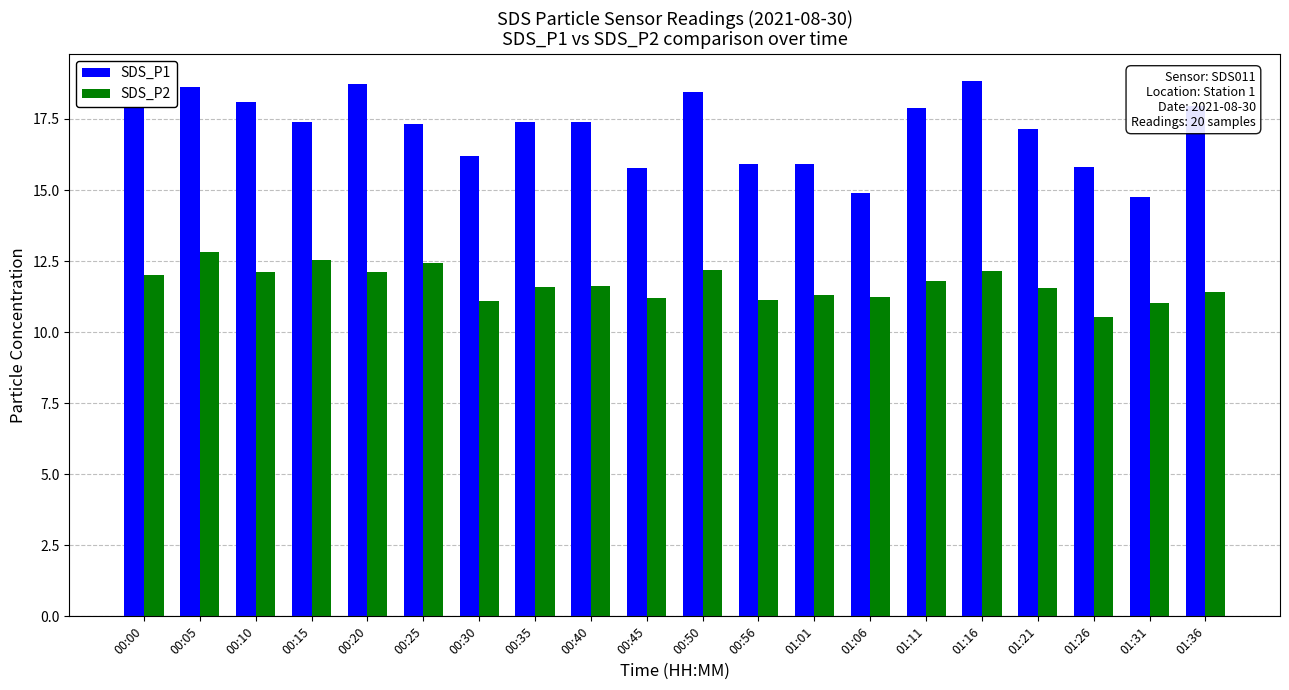

Is the value of SDS_P1 at 01:31 greater than the value of SDS_P2 at 01:16?

Yes